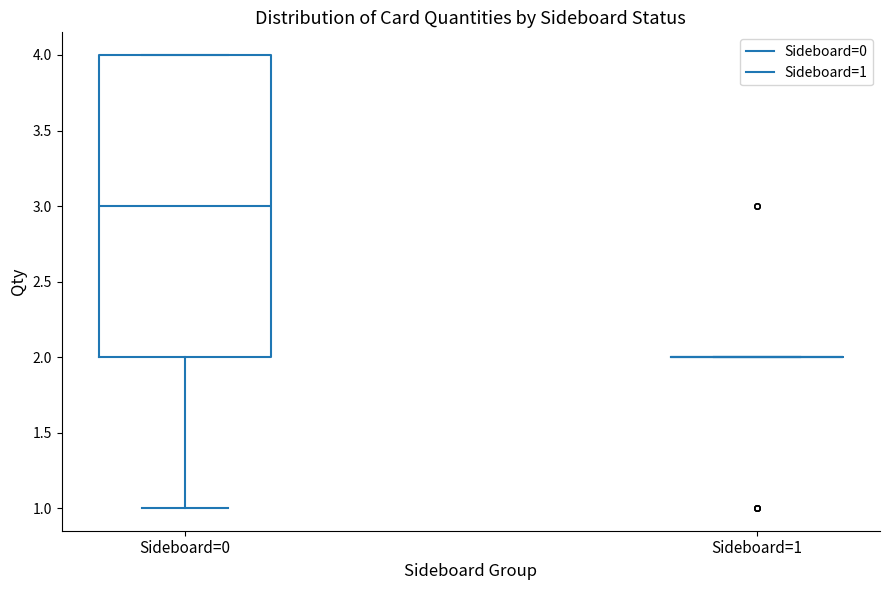

Reading left to right, read every box against the y-axis: the position of its median line, the range the box covers, and the ends of its whiskers. The values are not printed on the chart, so give them approximately, as read against the axis.

Sideboard=0: median 3, box 2 to 4, whiskers 1 to 4
Sideboard=1: box collapsed to a line at 2, whiskers 2 to 2